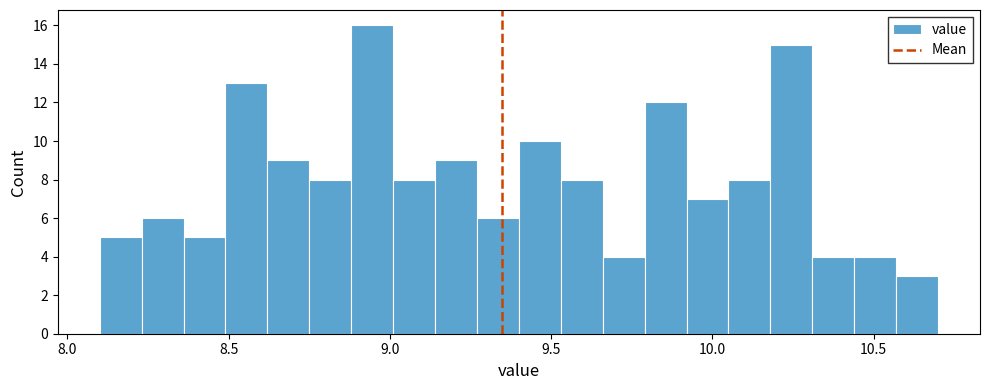

Read against the x-axis, roughly where is the centre of the tallest bar?

8.95